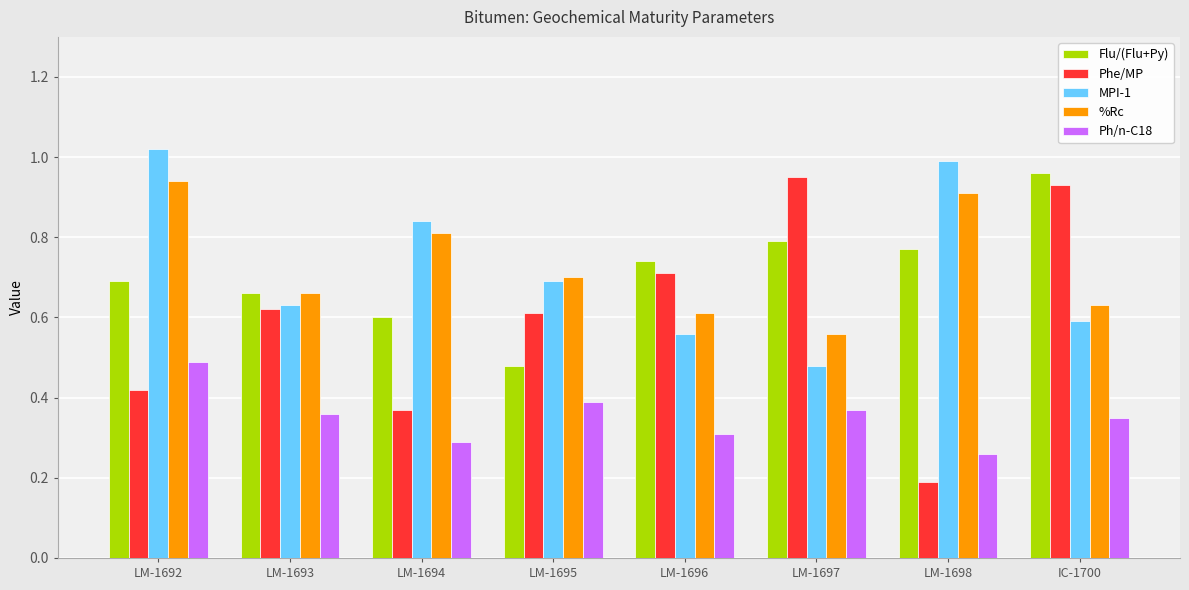

What is the sum of the MPI-1 values at LM-1698 and LM-1692?

2.0